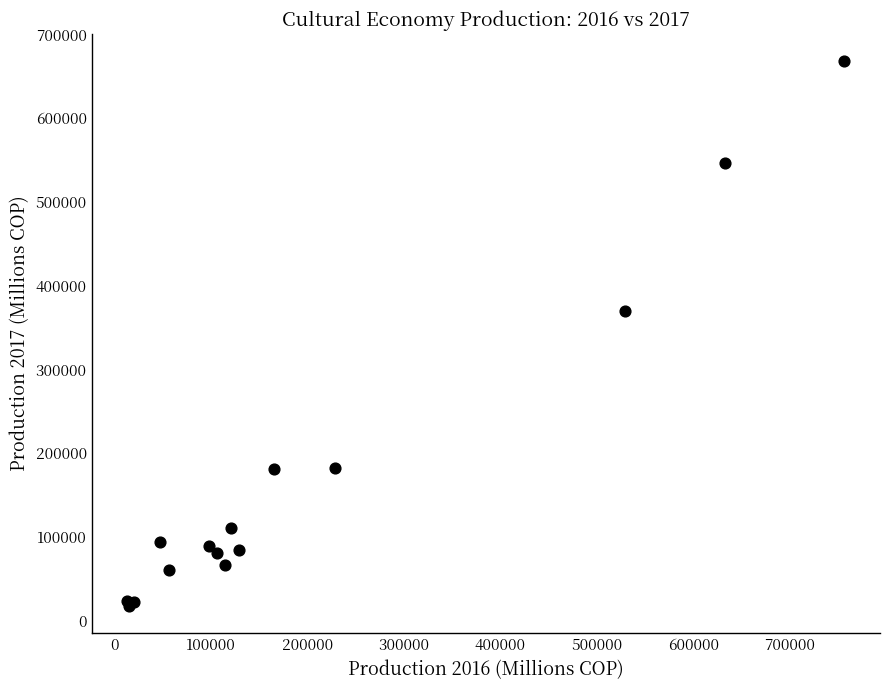

What Y value in the scatter plot is closest to 342862?

369303.6